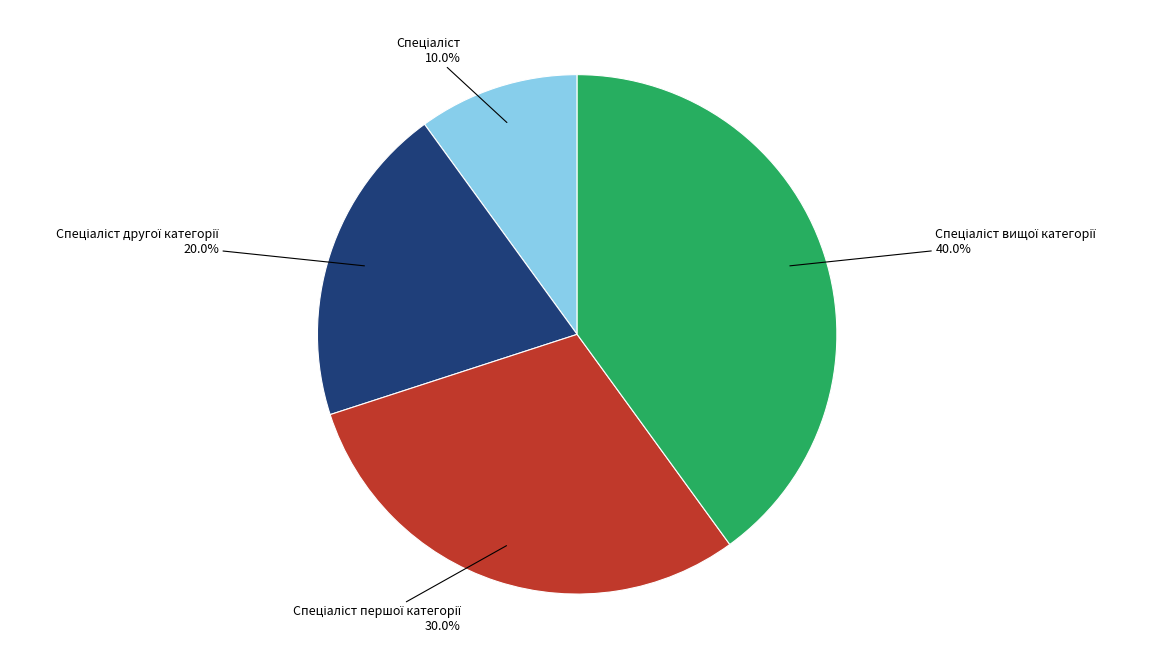

Is there any slice that represents more than half of the pie?

No